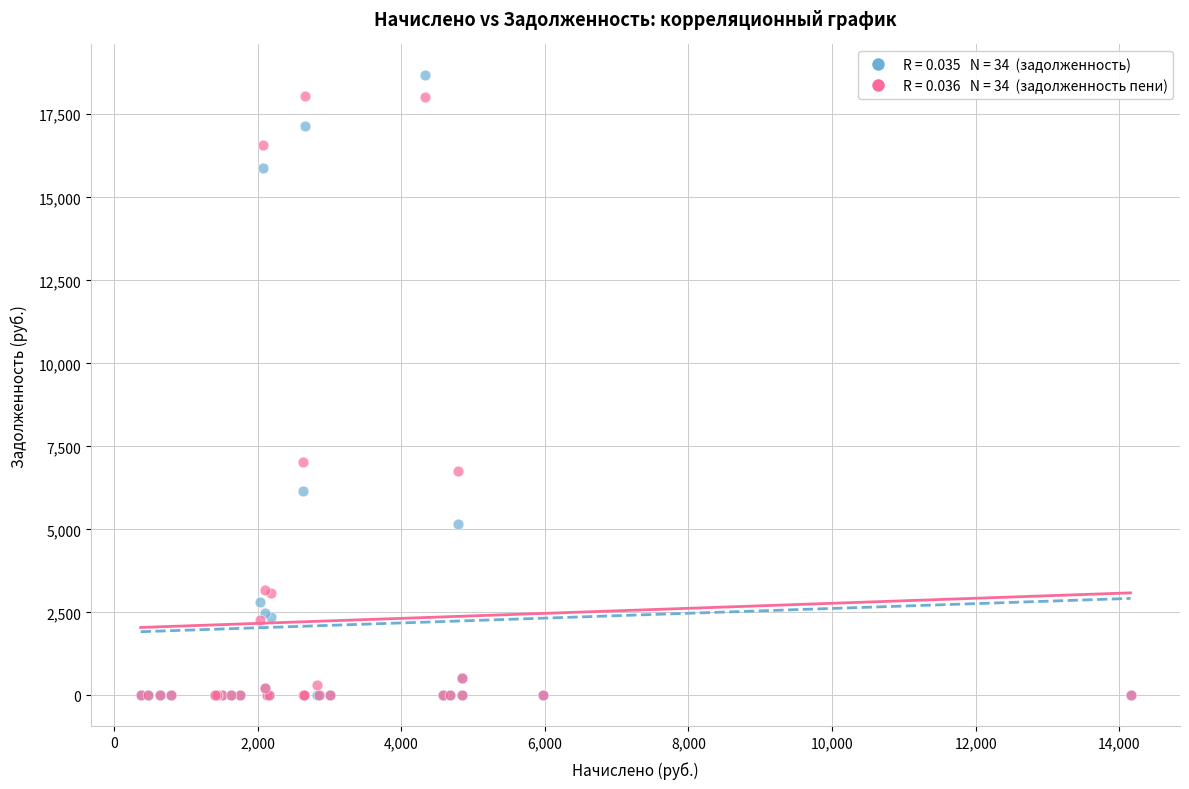

Across all series, what Y value is closest to 9334?

7032.3